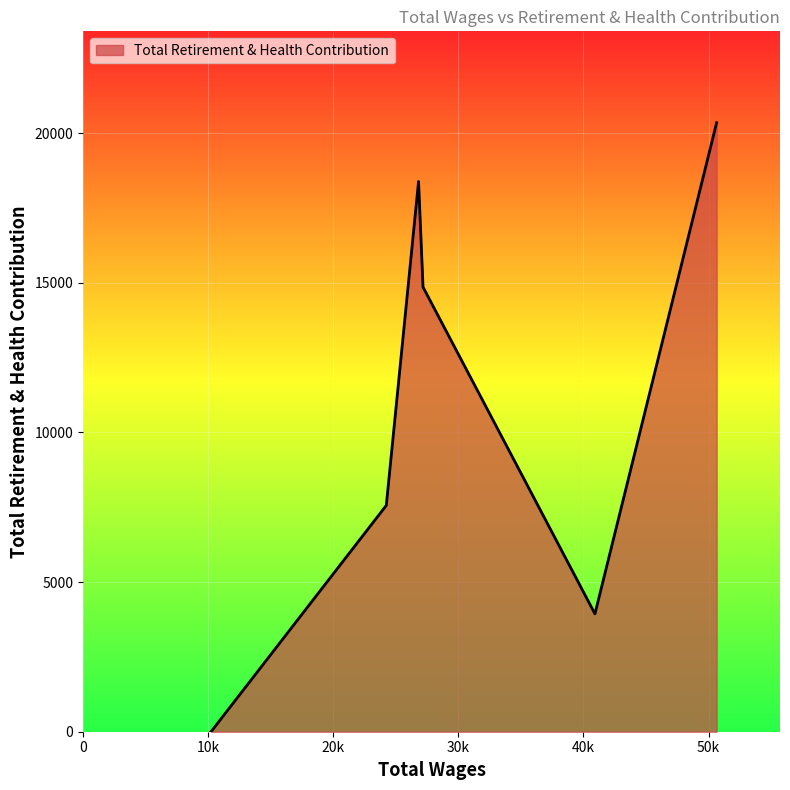

Does the chart display data point markers on the line(s)?

No